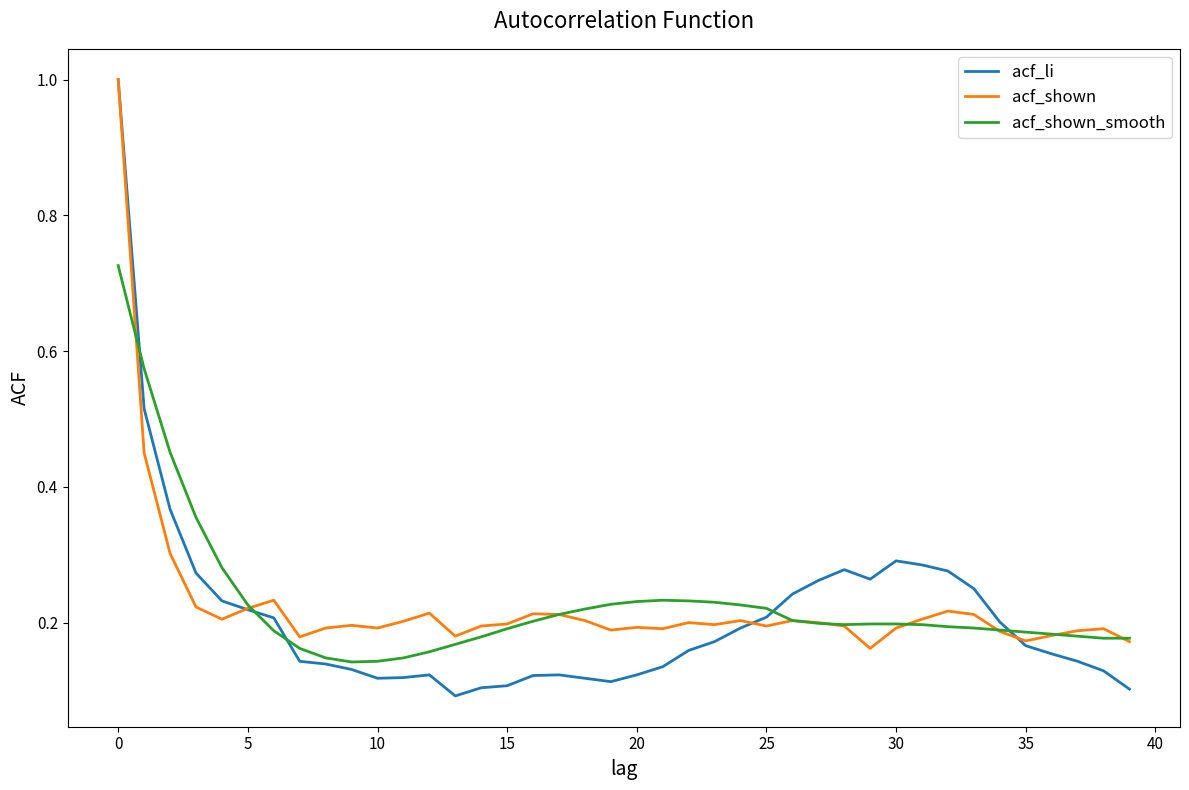

Which series has the largest range (max minus min)?

acf_li